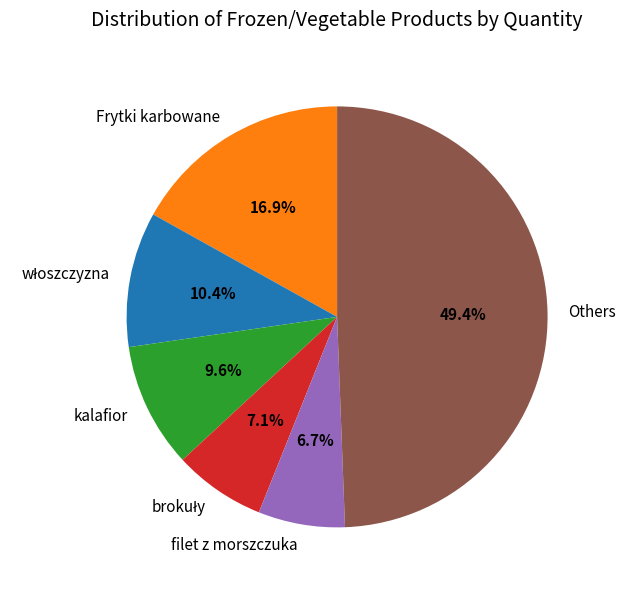

Is there a majority slice in this chart?

No